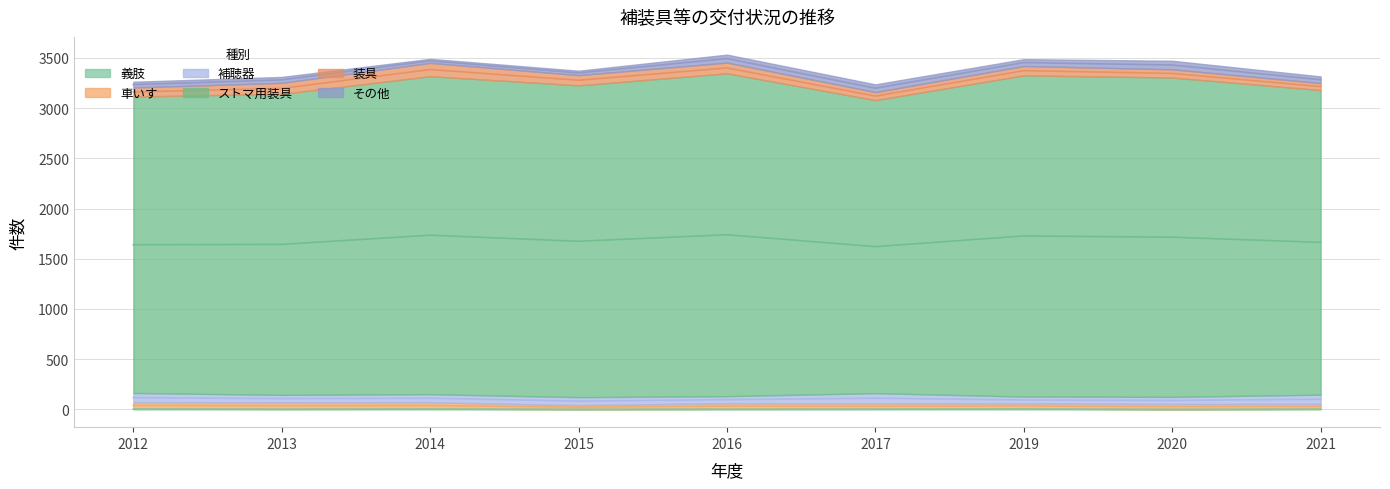

The 車いす series shows 52 at 2020. True or false?

True